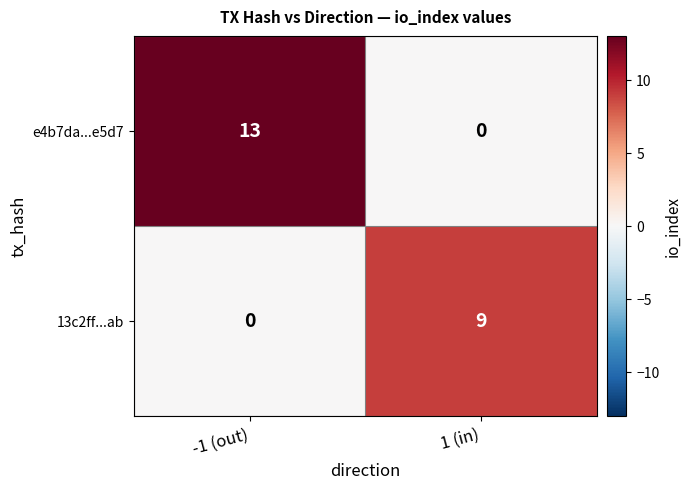

Between -1 (out) and 1 (in), which series saw the biggest shift?

e4b7da...e5d7